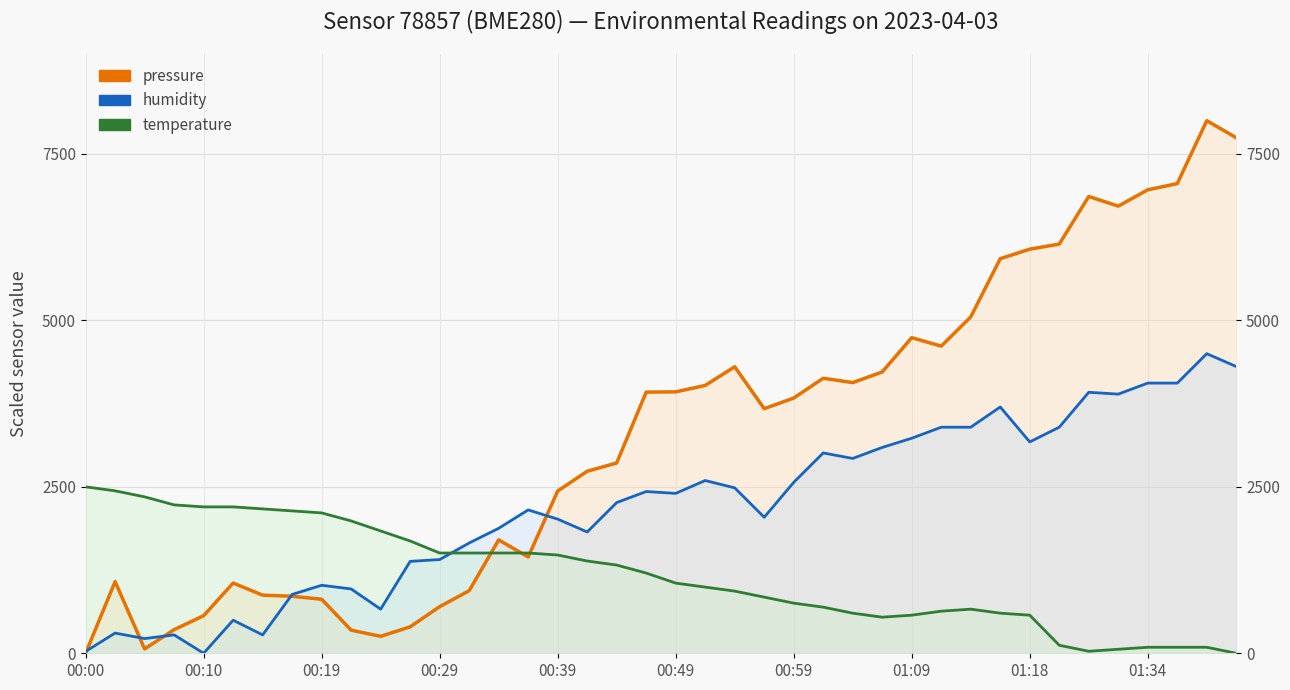

What is the value of the humidity (line) point at the 30th from the left?

3395.7